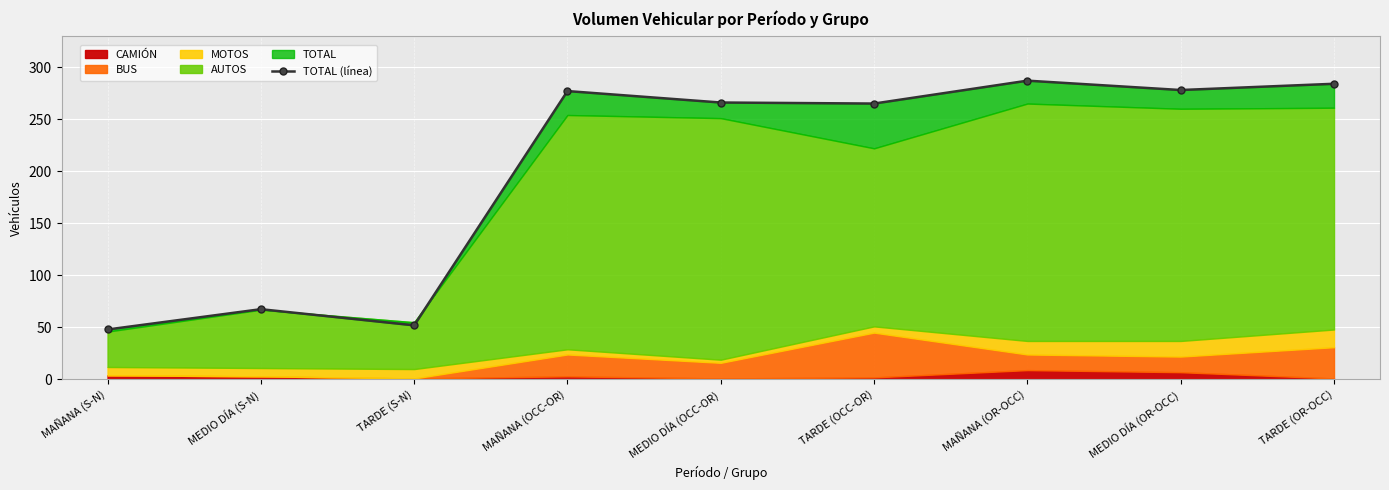

What is the label of the 3rd point from the right?

MAÑANA (OR-OCC)